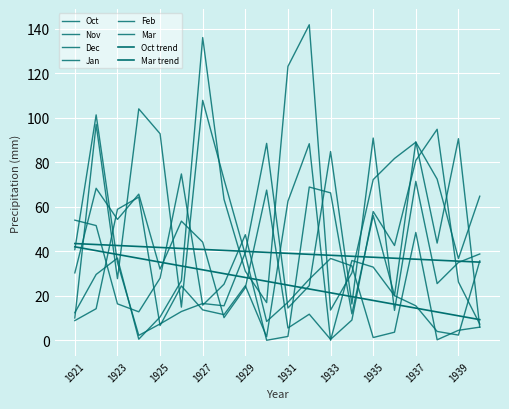

Reading left to right, transcribe all the data shown in this chart.

Oct: 1921=54.0	1922=51.6	1923=16.4	1924=12.8	1925=28.0	1926=74.8	1927=15.8	1928=25.2	1929=47.5	1930=8.5	1931=17.1	1932=27.5	1933=36.8	1934=33.5	1935=1.3	1936=3.7	1937=48.5	1938=0.3	1939=4.5	1940=5.9
Nov: 1921=8.9	1922=14.2	1923=58.9	1924=64.4	1925=6.6	1926=24.5	1927=13.7	1928=11.5	1929=24.5	1930=1.6	1931=62.5	1932=88.4	1933=0.0	1934=35.9	1935=32.9	1936=20.1	1937=15.5	1938=4.0	1939=2.4	1940=35.7
Dec: 1921=10.1	1922=97.1	1923=27.7	1924=104.0	1925=92.9	1926=14.9	1927=107.9	1928=72.4	1929=38.4	1930=0.0	1931=1.8	1932=68.9	1933=66.3	1934=11.9	1935=56.1	1936=20.1	1937=89.2	1938=43.7	1939=90.6	1940=5.9
Jan: 1921=40.8	1922=101.3	1923=35.0	1924=2.2	1925=7.4	1926=13.0	1927=16.6	1928=15.5	1929=39.4	1930=88.5	1931=14.5	1932=24.6	1933=84.9	1934=16.3	1935=90.9	1936=13.5	1937=71.5	1938=25.5	1939=35.0	1940=38.8
Feb: 1921=12.4	1922=29.6	1923=37.0	1924=0.5	1925=10.5	1926=26.8	1927=136.1	1928=63.4	1929=31.1	1930=17.0	1931=123.1	1932=141.8	1933=13.6	1934=30.3	1935=72.3	1936=81.7	1937=89.1	1938=72.5	1939=36.8	1940=64.8
Mar: 1921=30.3	1922=68.3	1923=54.4	1924=65.7	1925=32.0	1926=53.6	1927=44.1	1928=10.2	1929=23.7	1930=67.5	1931=5.5	1932=11.8	1933=0.4	1934=9.1	1935=57.9	1936=42.6	1937=80.9	1938=94.9	1939=26.2	1940=7.3